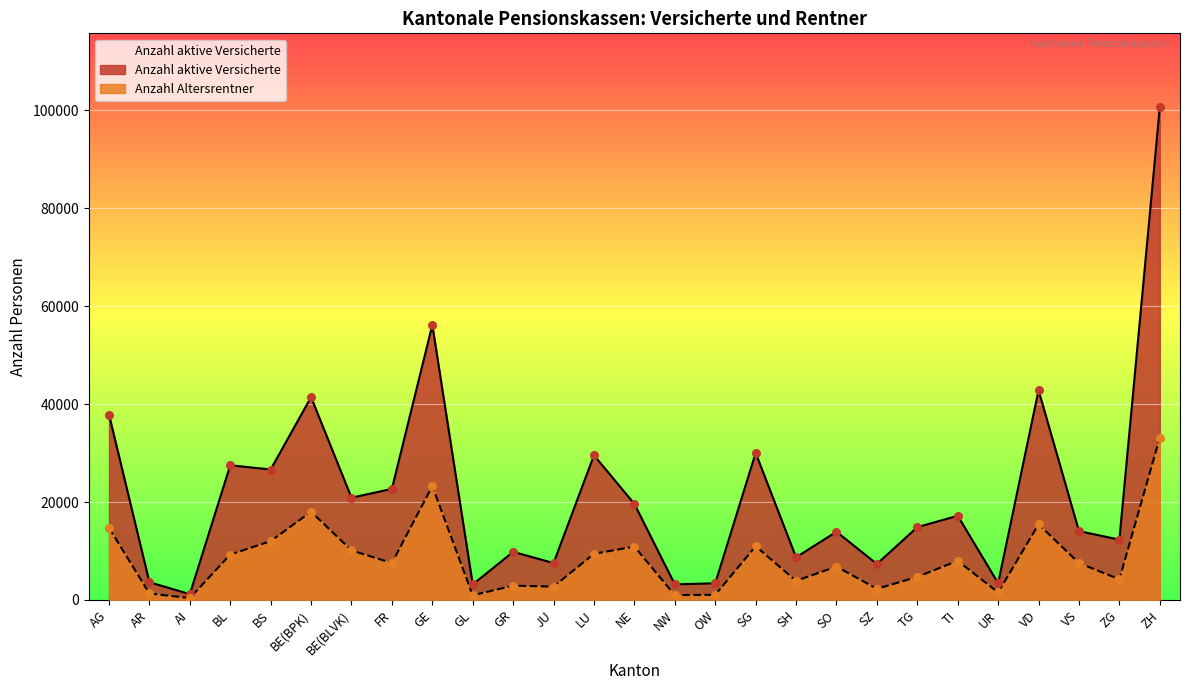

At how many categories does at least one series exceed 56773?

1